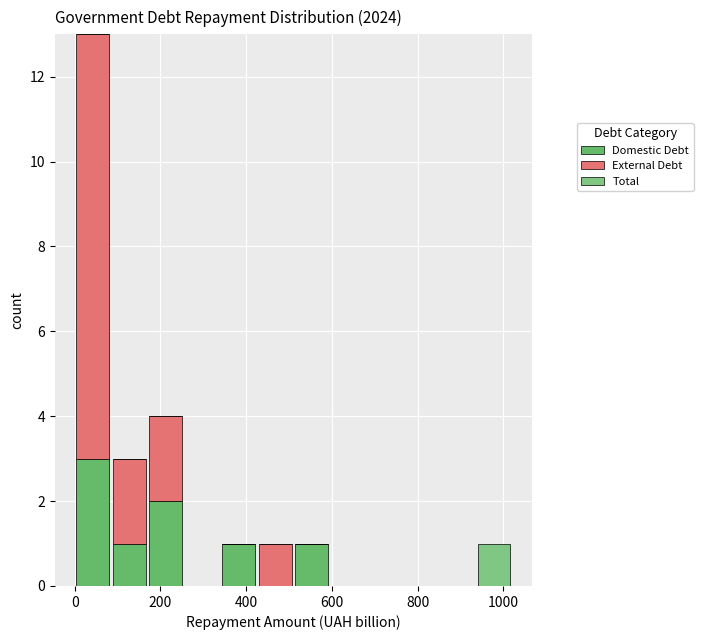

Reading left to right, list every stacked bar in this chart as the range it spans on the x-axis followed by its total height. Neither the bar edges nor the heights are printed on the chart, so give them approximately, as read against the axes.

0 to 80: 13
80 to 180: 3
180 to 260: 4
260 to 340: 0
340 to 420: 1
420 to 520: 1
520 to 600: 1
600 to 680: 0
680 to 760: 0
760 to 860: 0
860 to 940: 0
940 to 1020: 1